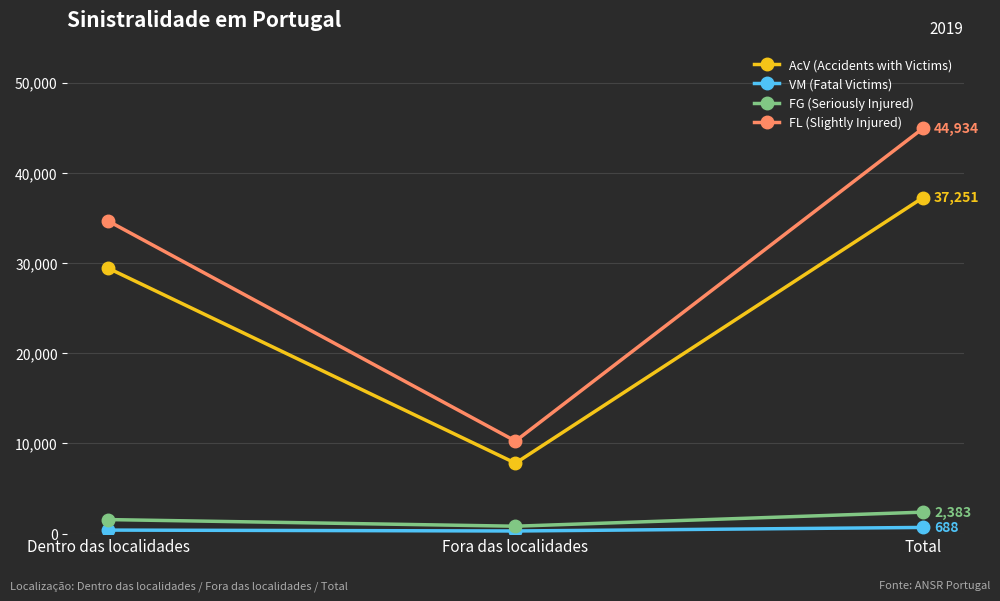

What is the maximum value shown in the chart?

44934